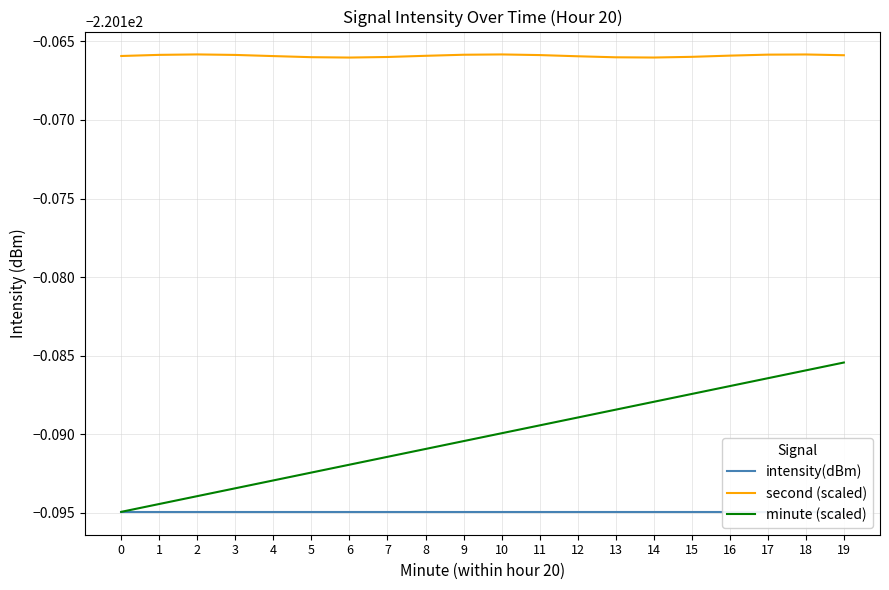

Which has a higher value, 14 or 8?

14